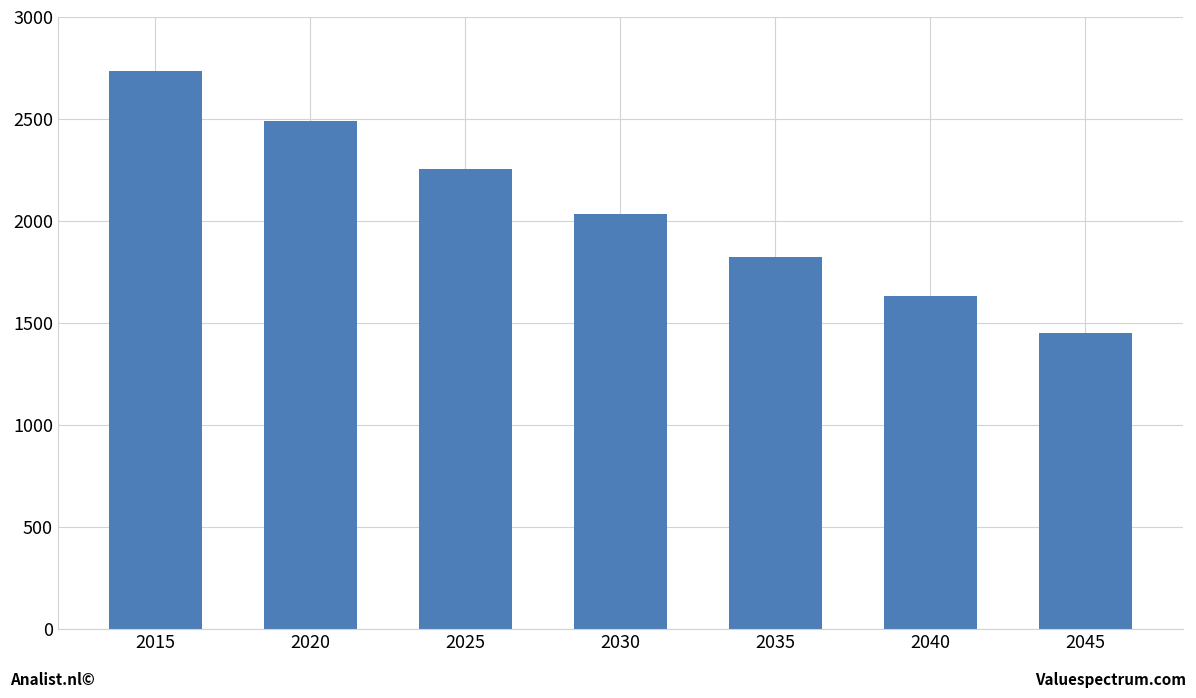

How many data points are less than 2035?

3